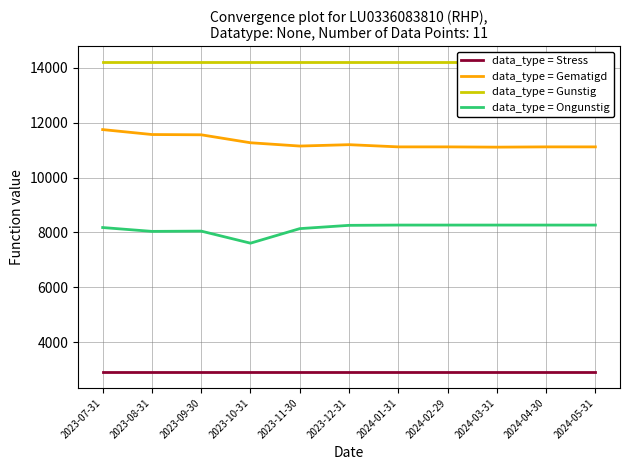

What position from the left is 2023-11-30?

5